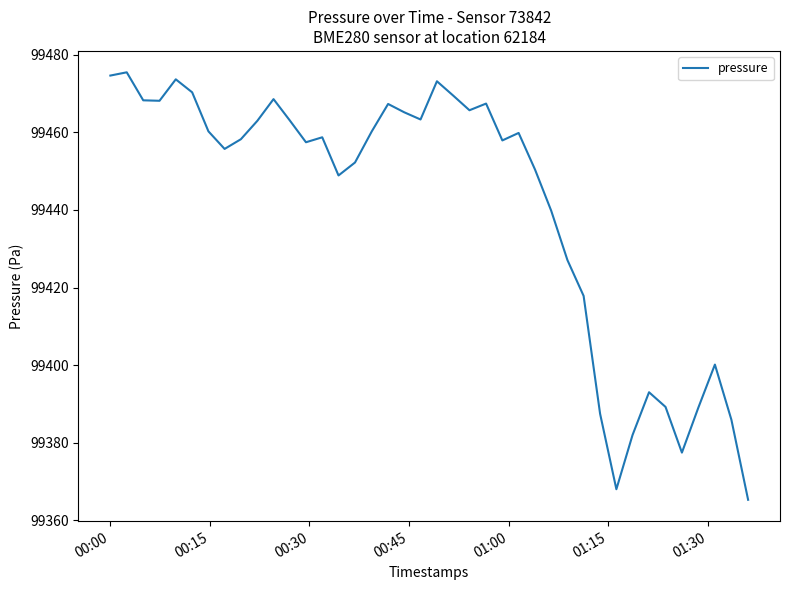

What is the maximum value shown in the chart?

99475.5